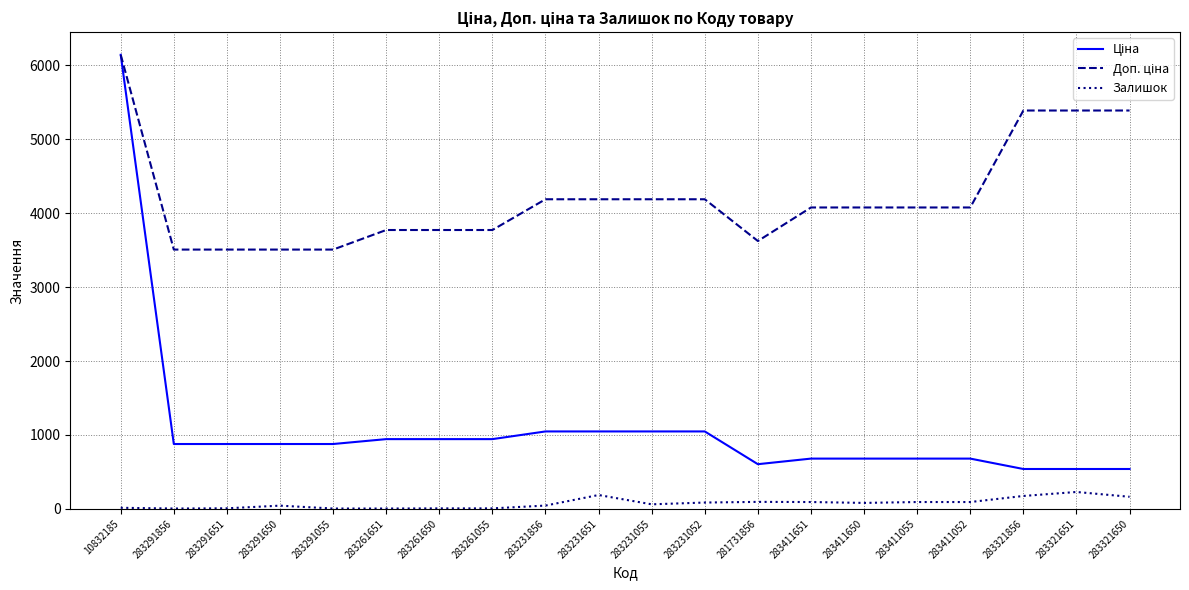

What is the total value across all series at 283321651?

6156.6